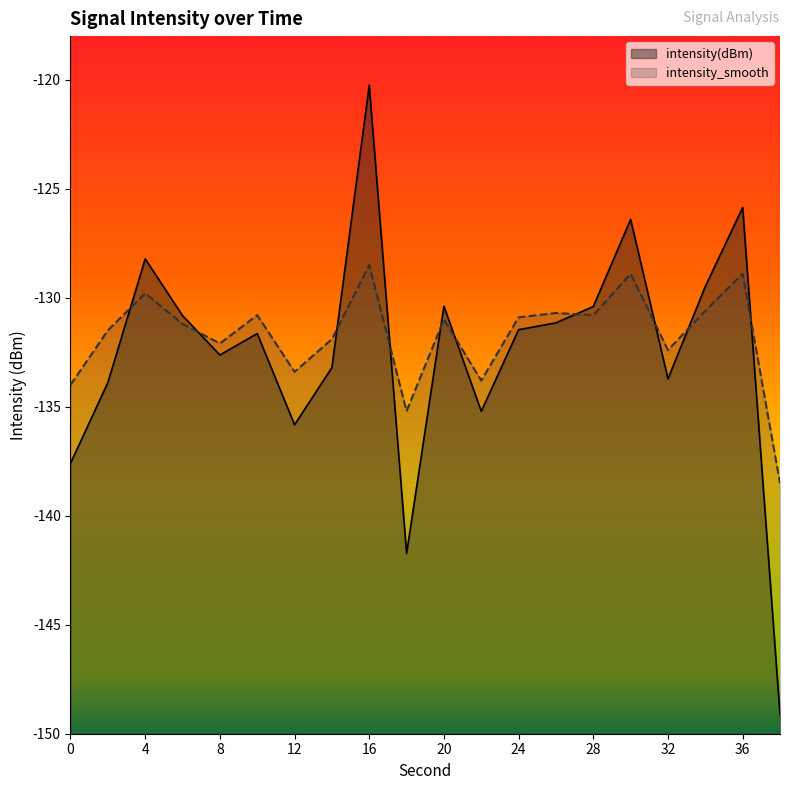

True or false: intensity_smooth has more than 0 interior local peaks.

True